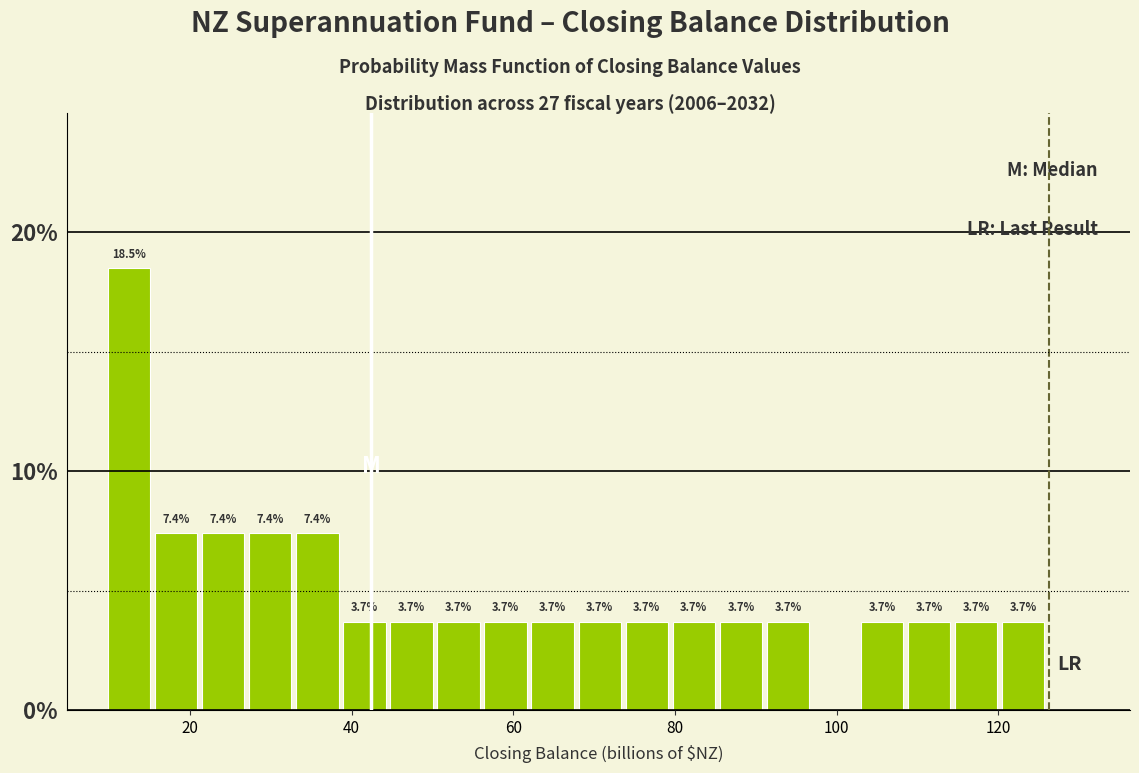

Read against the x-axis, roughly where is the centre of the tallest bar?

12